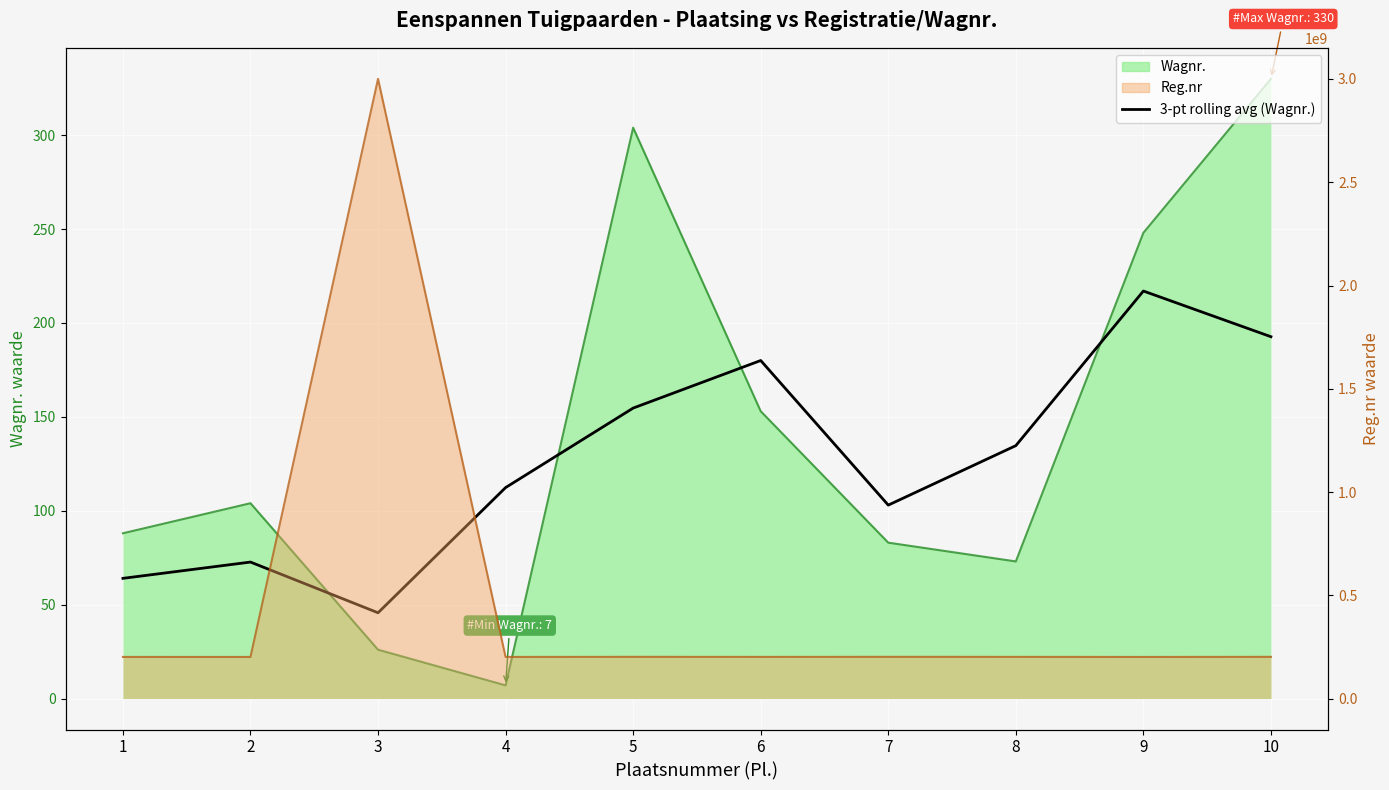

Approximately how many times larger is the value at 1 compared to 9?

0.3